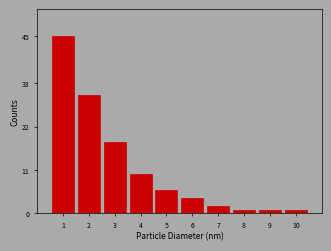

Reading left to right, what are all the values shown in this chart?

45	30	18	10	6	4	2	1	1	1